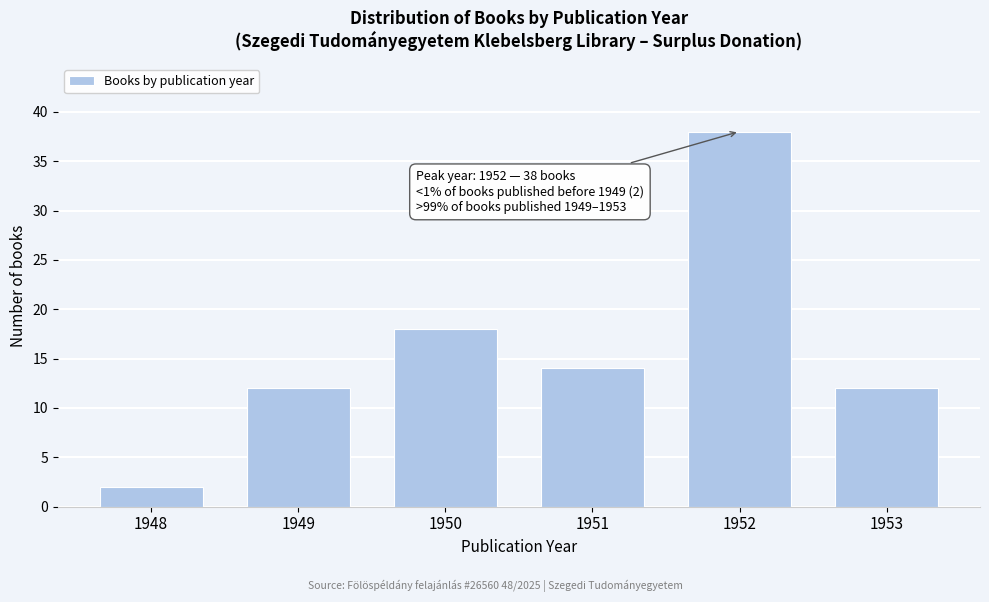

Reading right to left, extract all data points from this chart.

12	38	14	18	12	2